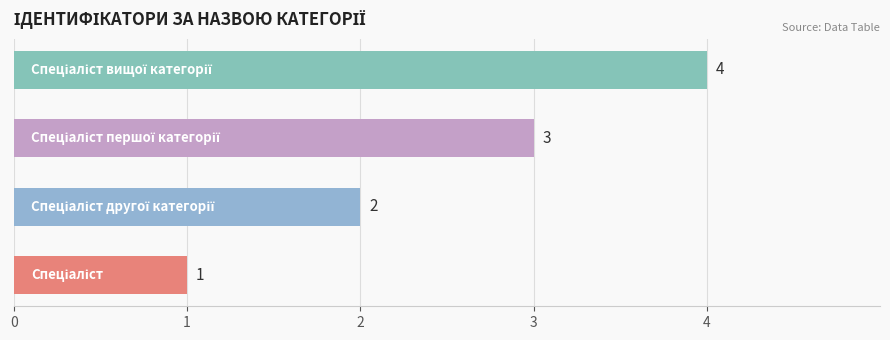

What is the difference between the maximum and minimum values?

3